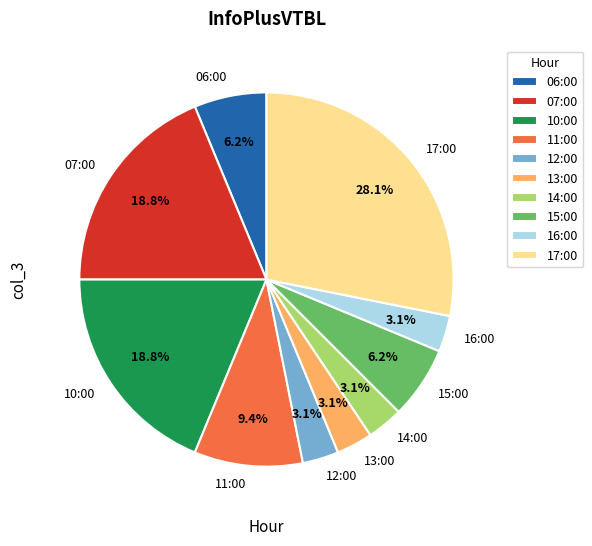

What is the largest slice in the pie chart?

17:00